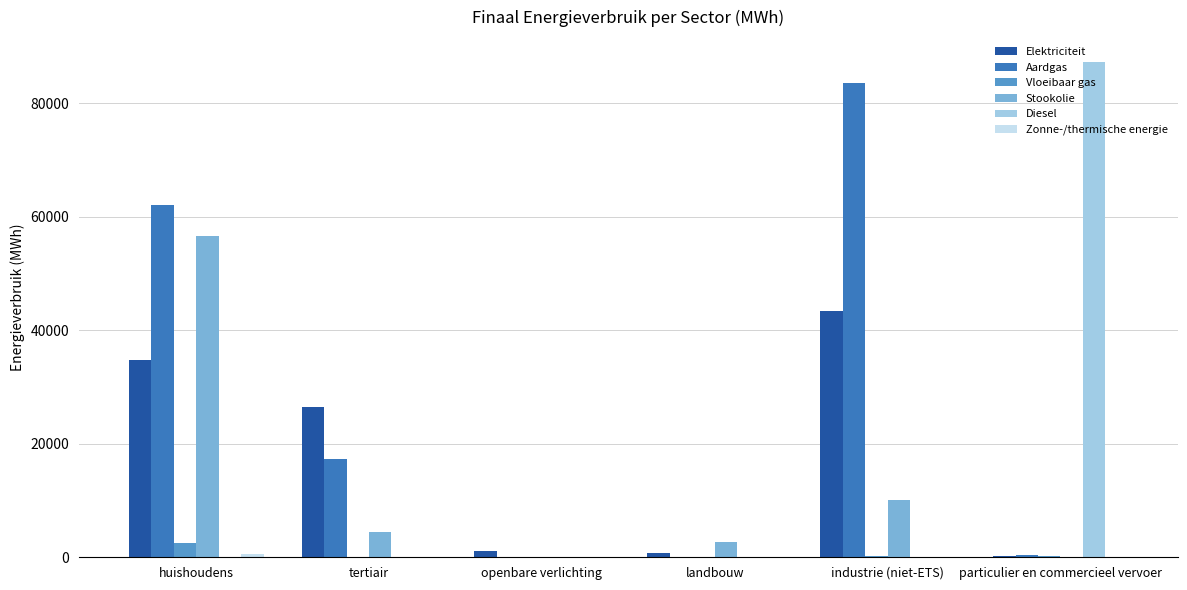

How many values in the Vloeibaar gas series exceed 178?

3